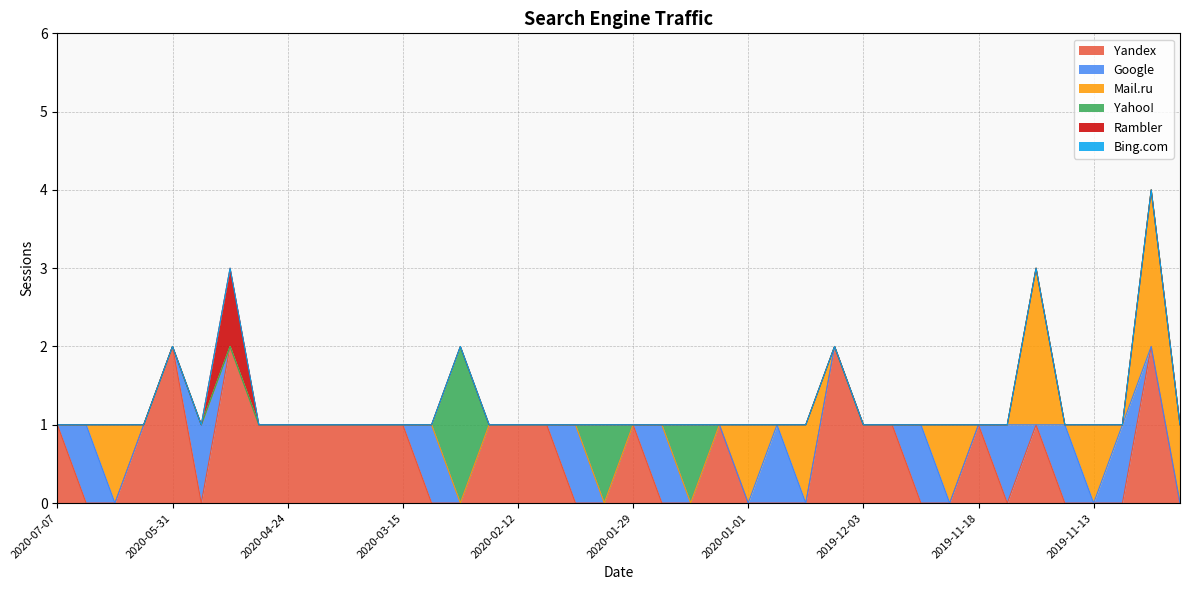

Count the number of data series in this chart.

6